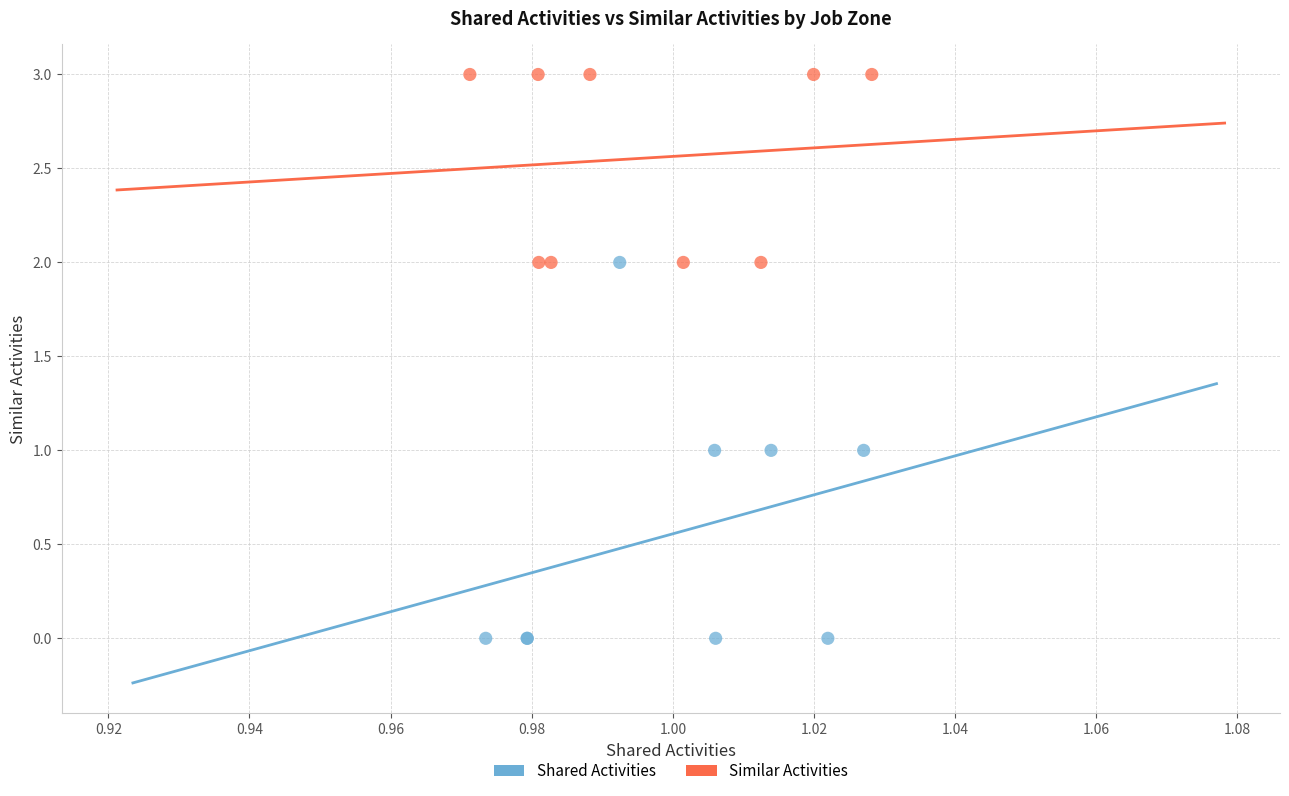

Which series contains the lowest Y value?

Shared Activities